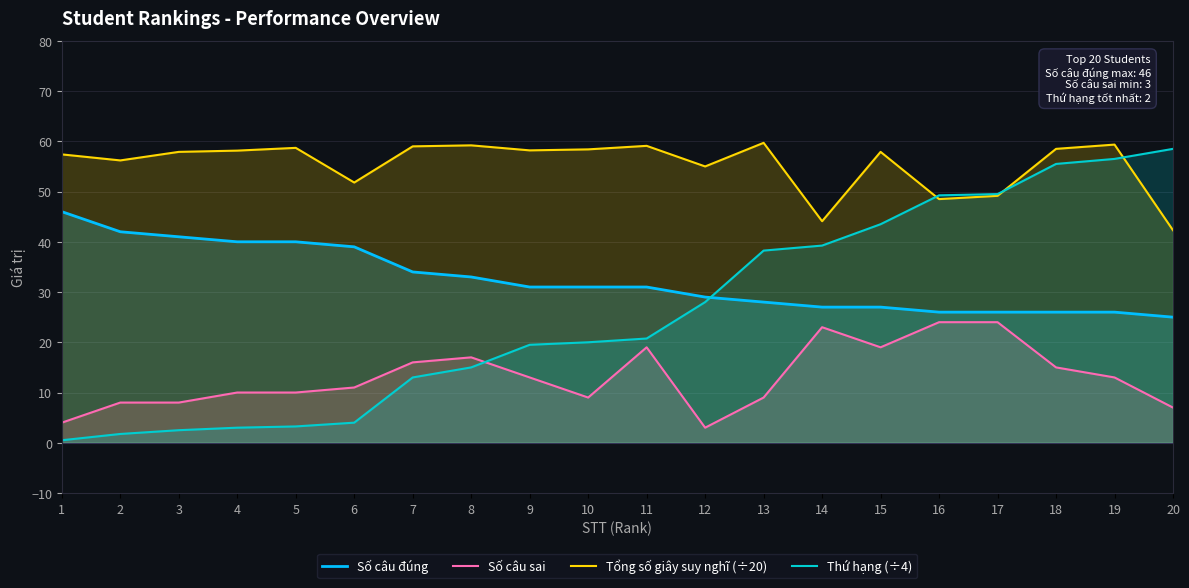

At which label does Số câu đúng reach its minimum?

20